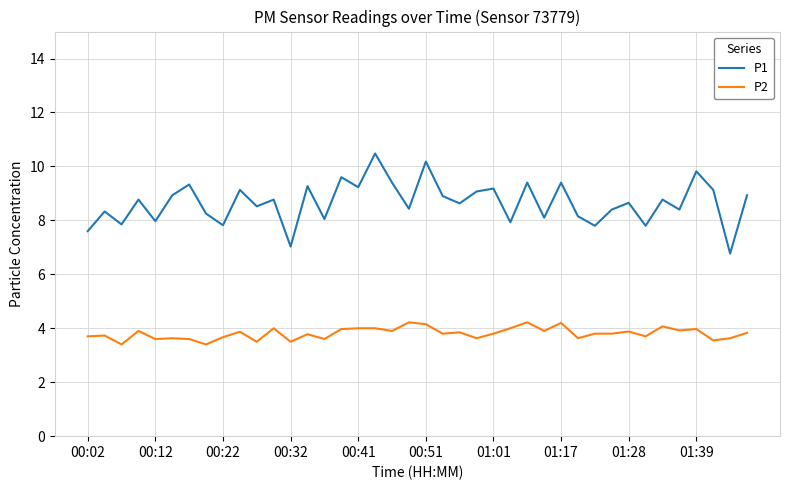

How many series are shown in this chart?

2